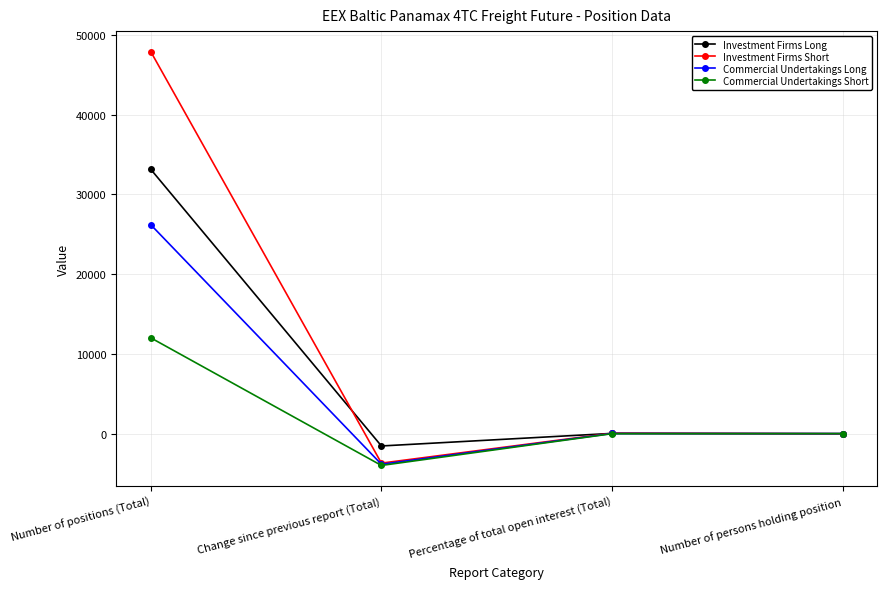

Which series has the largest range (max minus min)?

Investment Firms Short